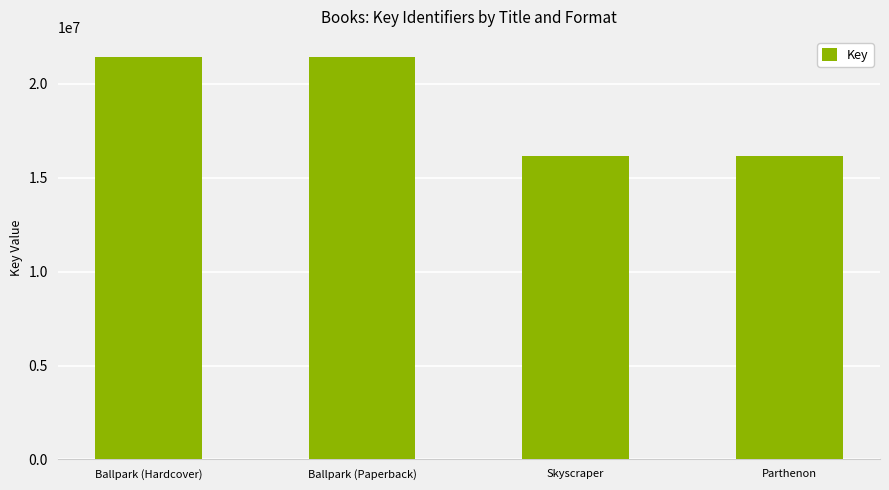

Are the bars grouped side by side (vs. stacked)?

No